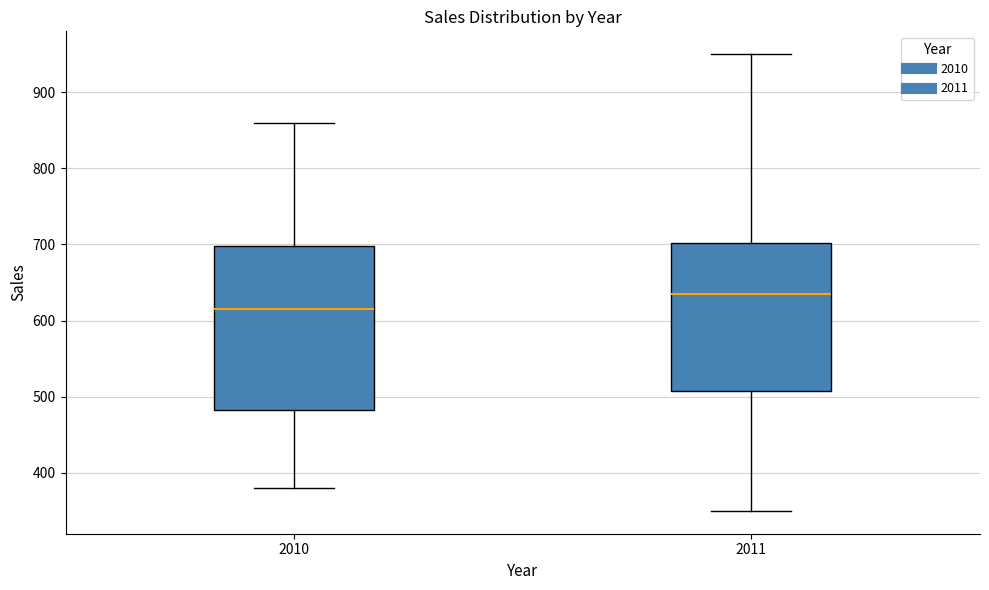

Reading left to right, transcribe this box plot: for each box, give where its median line is, the range the box spans, and where its two whiskers end, as read against the y-axis. The values are not printed on the chart, so give them approximately, as read against the axis.

2010: median 620, box 480 to 700, whiskers 380 to 860
2011: median 640, box 510 to 700, whiskers 350 to 950